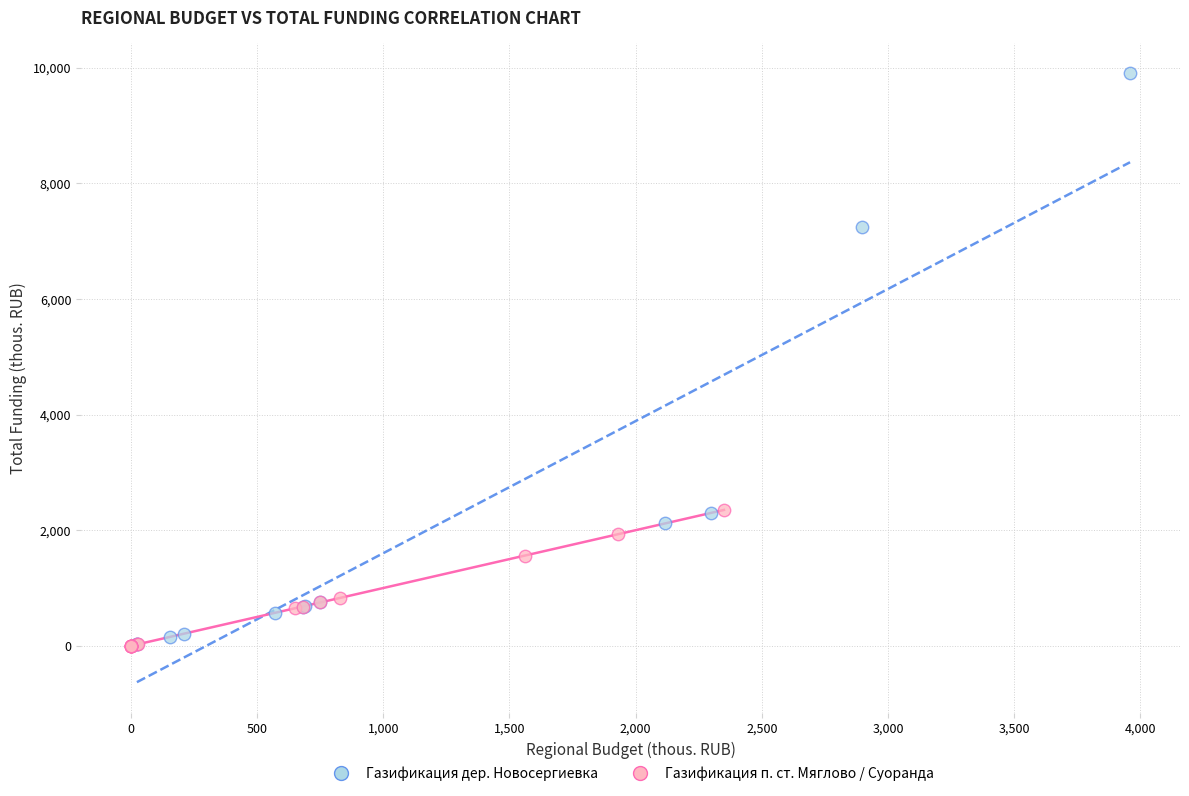

Which series has the largest Y range (max minus min)?

Газификация дер. Новосергиевка